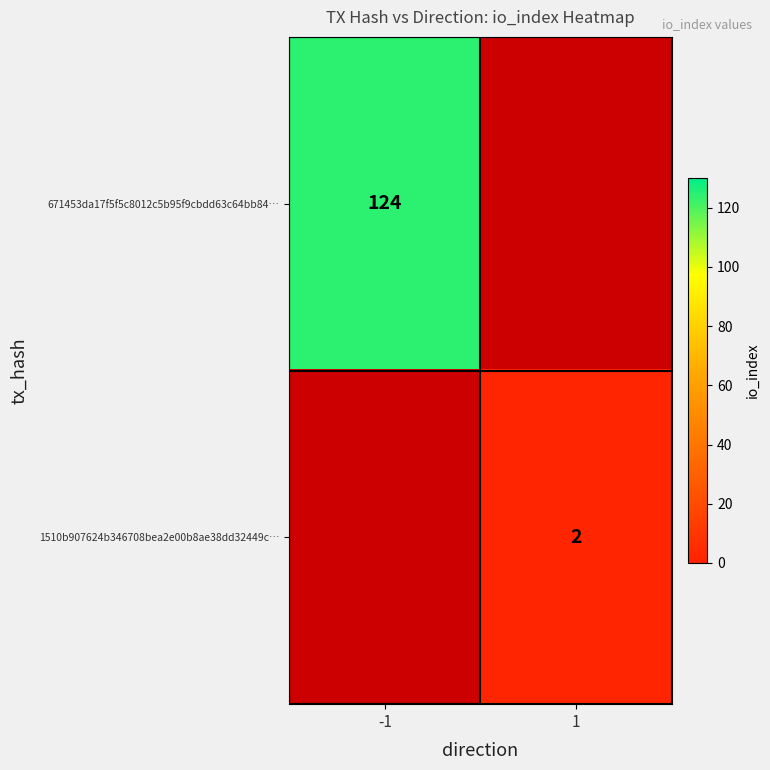

Is the value of 671453da17f5f5c8012c5b95f9cbdd63c64bb84… at -1 greater than the value of 1510b907624b346708bea2e00b8ae38dd32449c… at 1?

Yes